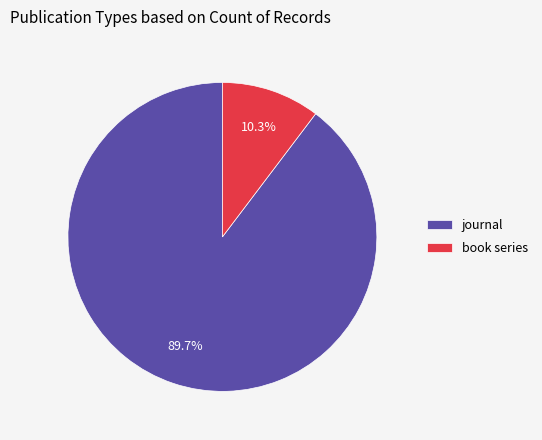

Which slice represents more than half of the pie?

journal